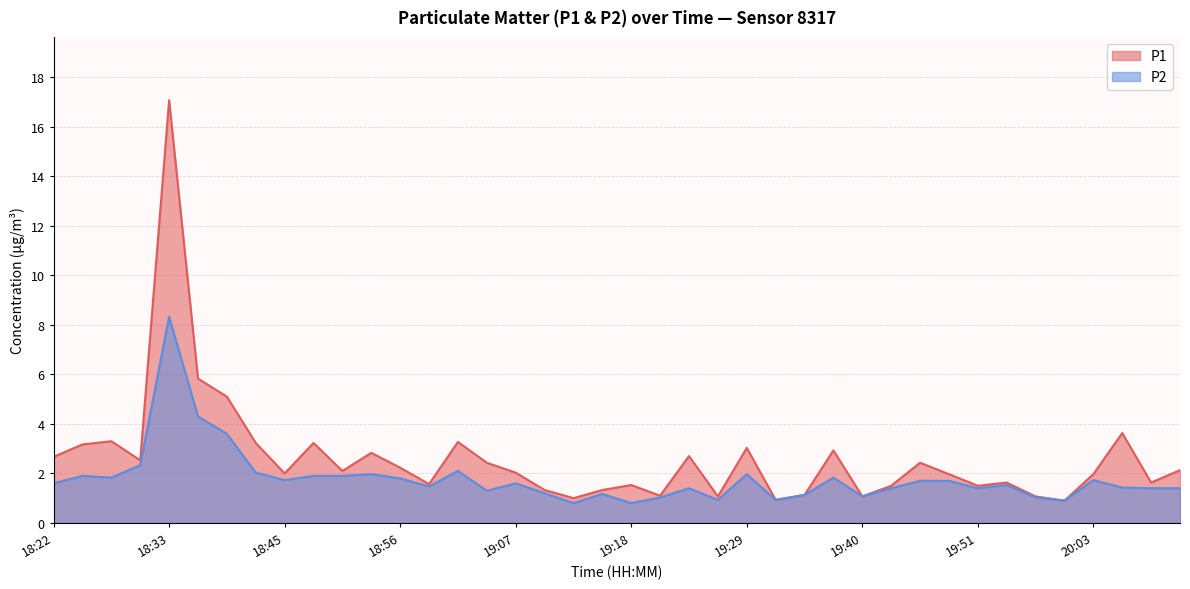

Reading right to left, transcribe all the data shown in this chart.

P1: 2.1	1.6	3.6	2.0	0.9	1.1	1.6	1.5	2.0	2.4	1.5	1.1	2.9	1.1	0.9	3.0	1.1	2.7	1.1	1.5	1.3	1.0	1.3	2.0	2.4	3.3	1.6	2.2	2.8	2.1	3.2	2.0	3.2	5.1	5.8	17.1	2.5	3.3	3.2	2.7
P2: 1.4	1.4	1.4	1.7	0.9	1.0	1.5	1.4	1.7	1.7	1.4	1.1	1.8	1.1	0.9	2.0	0.9	1.4	1.0	0.8	1.2	0.8	1.2	1.6	1.3	2.1	1.5	1.8	2.0	1.9	1.9	1.7	2.0	3.6	4.3	8.3	2.3	1.8	1.9	1.6